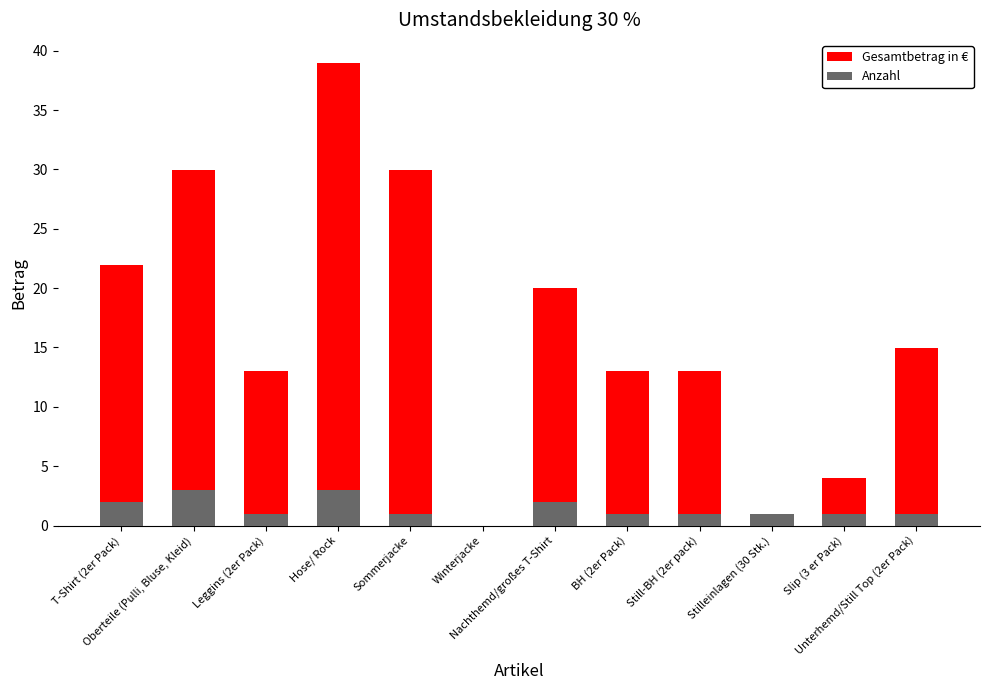

What position from the left is Hose/ Rock?

4